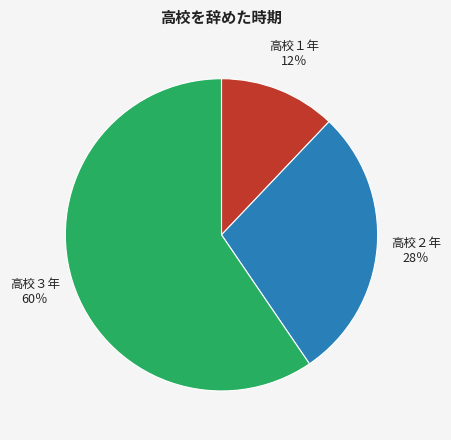

Is it true that 高校２年 is 28% of the pie?

True